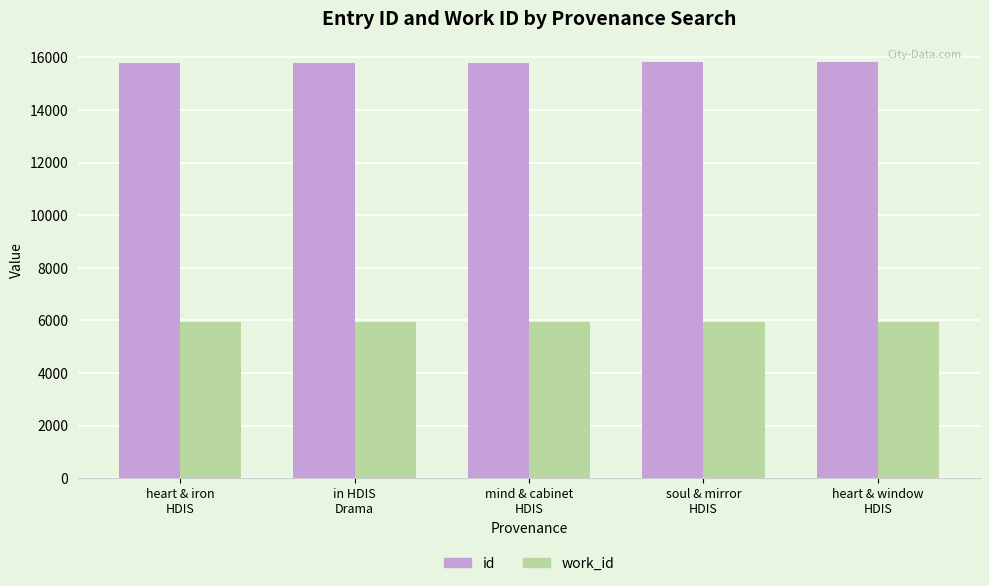

At how many categories does at least one series exceed 11615?

5